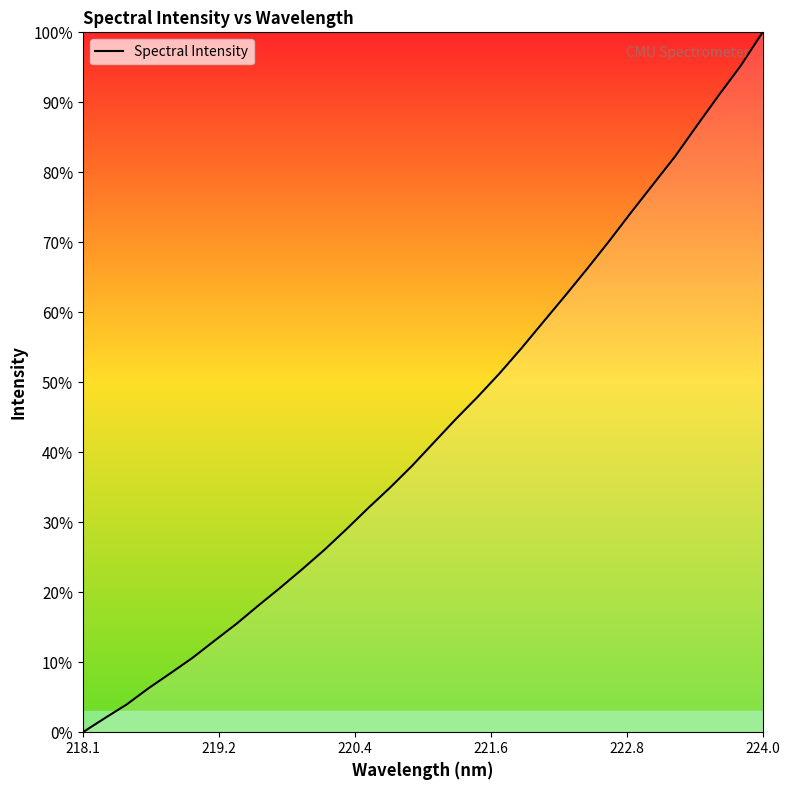

Does the chart have visible grid lines?

No